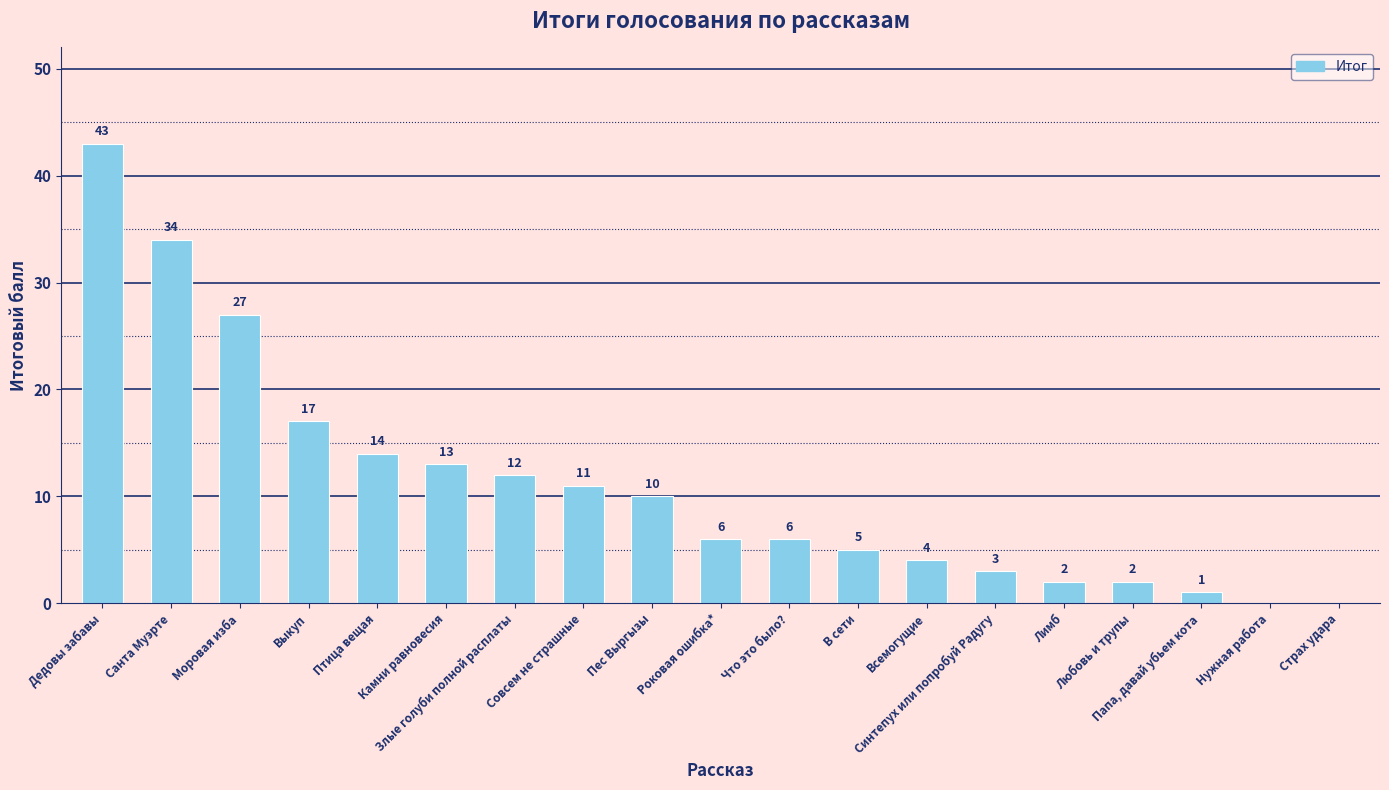

What is the sum of all values?

210